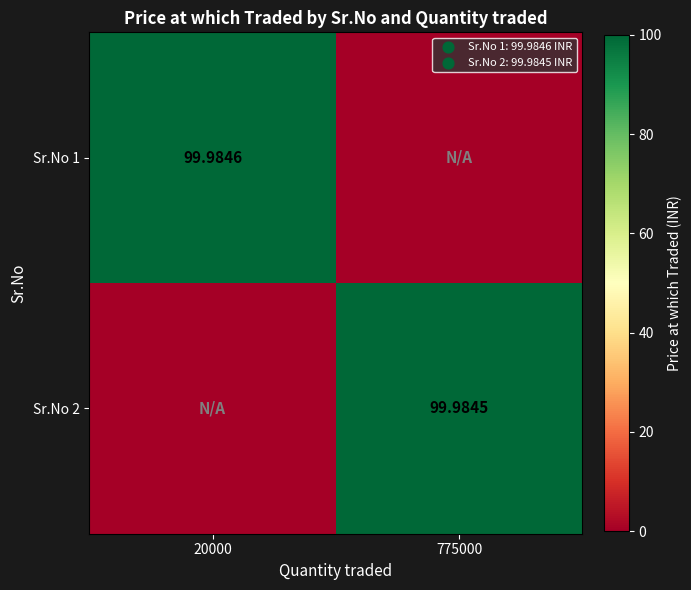

Is the value of Sr.No 2 at 775000 greater than the value of Sr.No 1 at 20000?

No